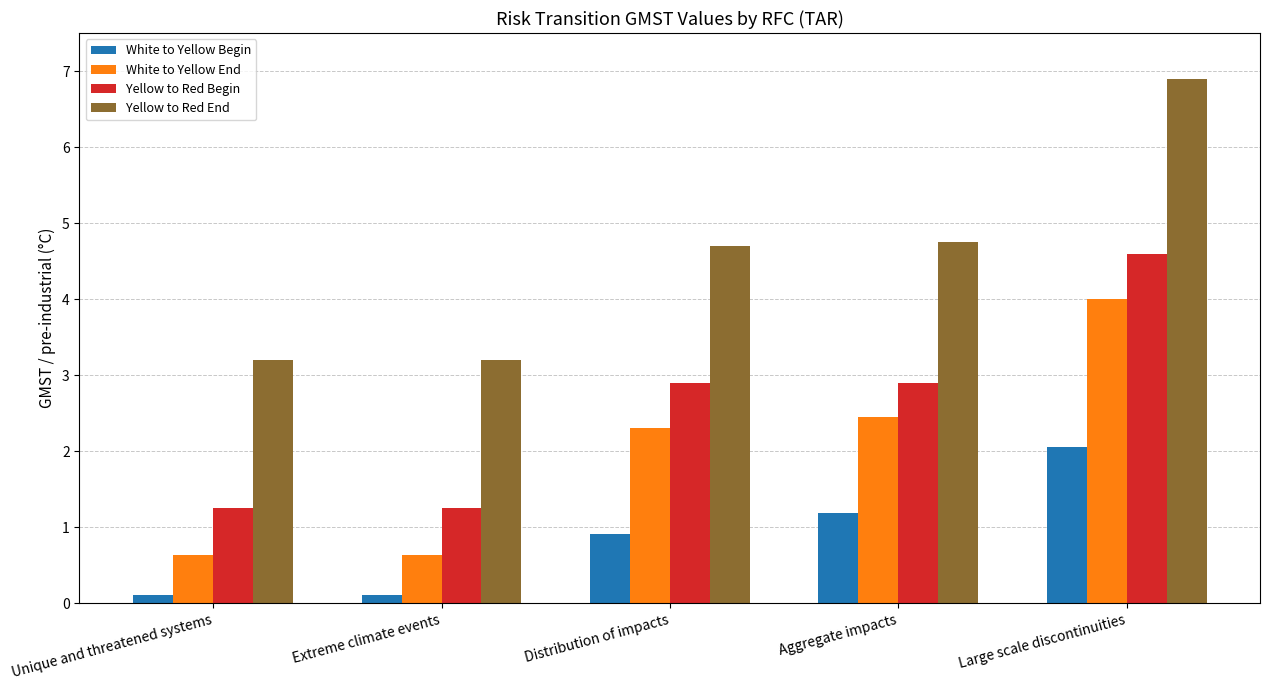

How many bars are there in total?

20